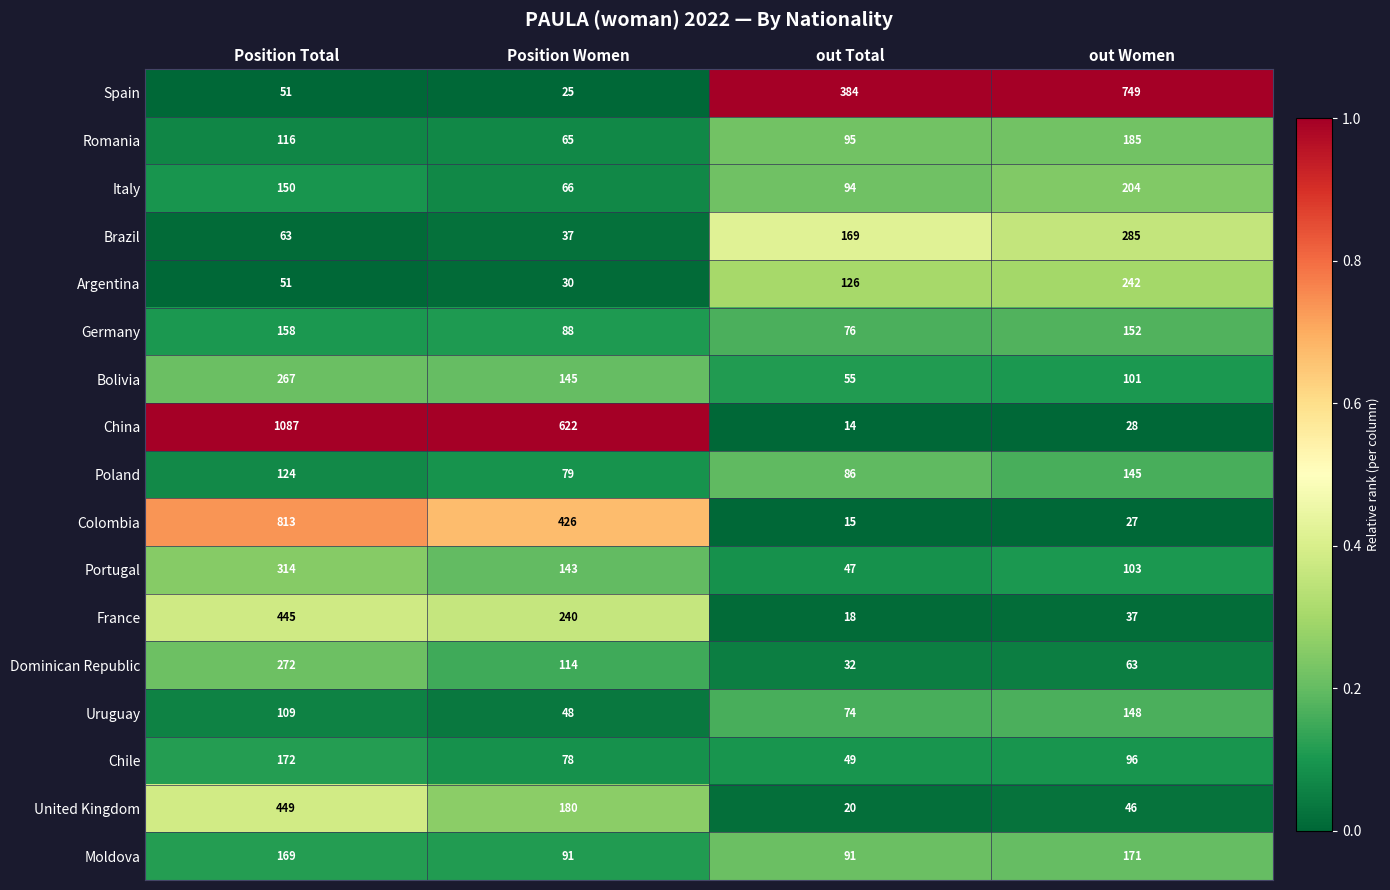

What is the difference between the highest and lowest values at out Total?

370